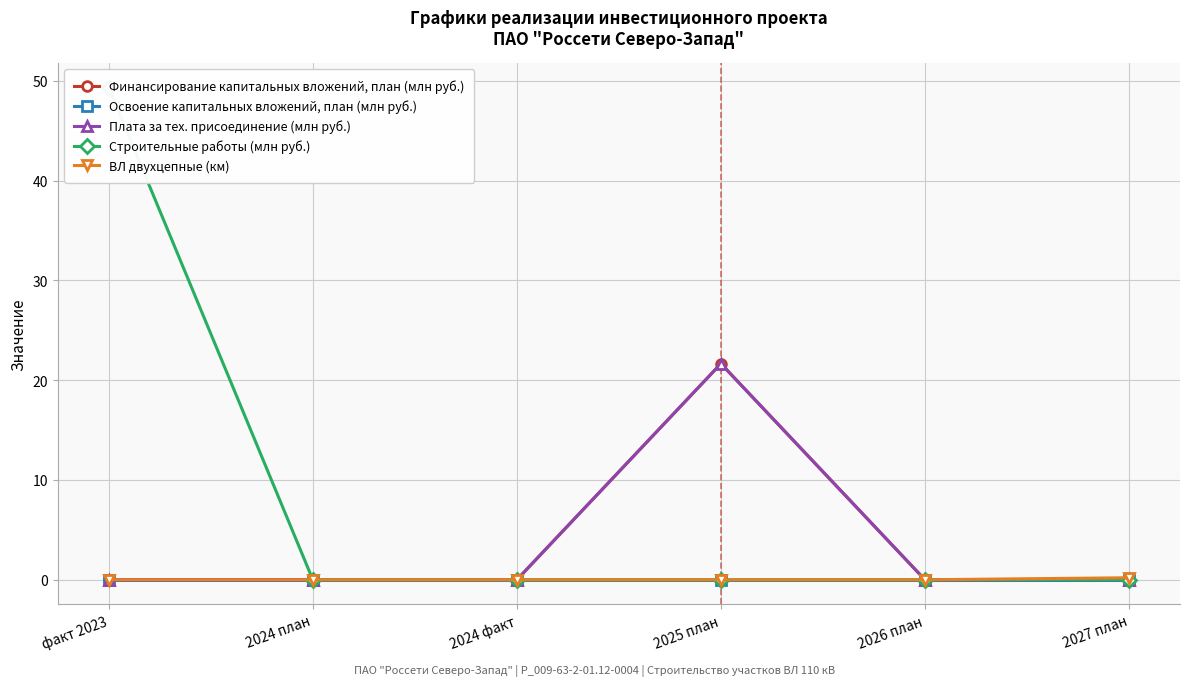

At which label does Освоение капитальных вложений, план (млн руб.) reach its minimum?

факт 2023